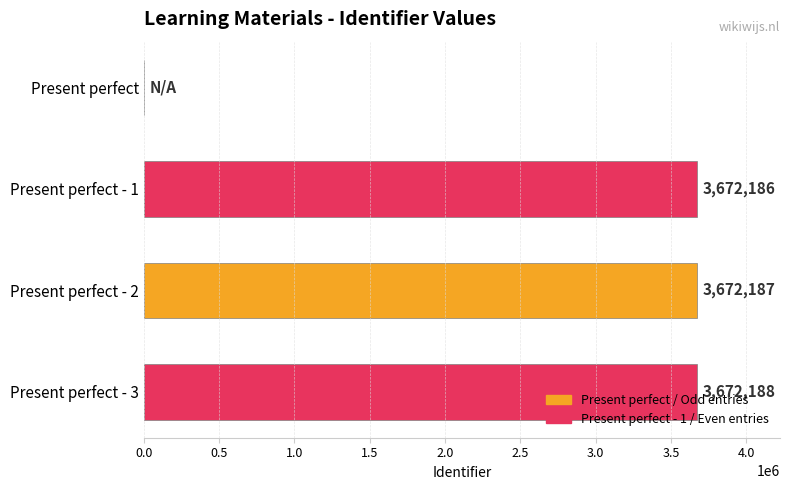

What value does the data have at Present perfect - 1?

3672186